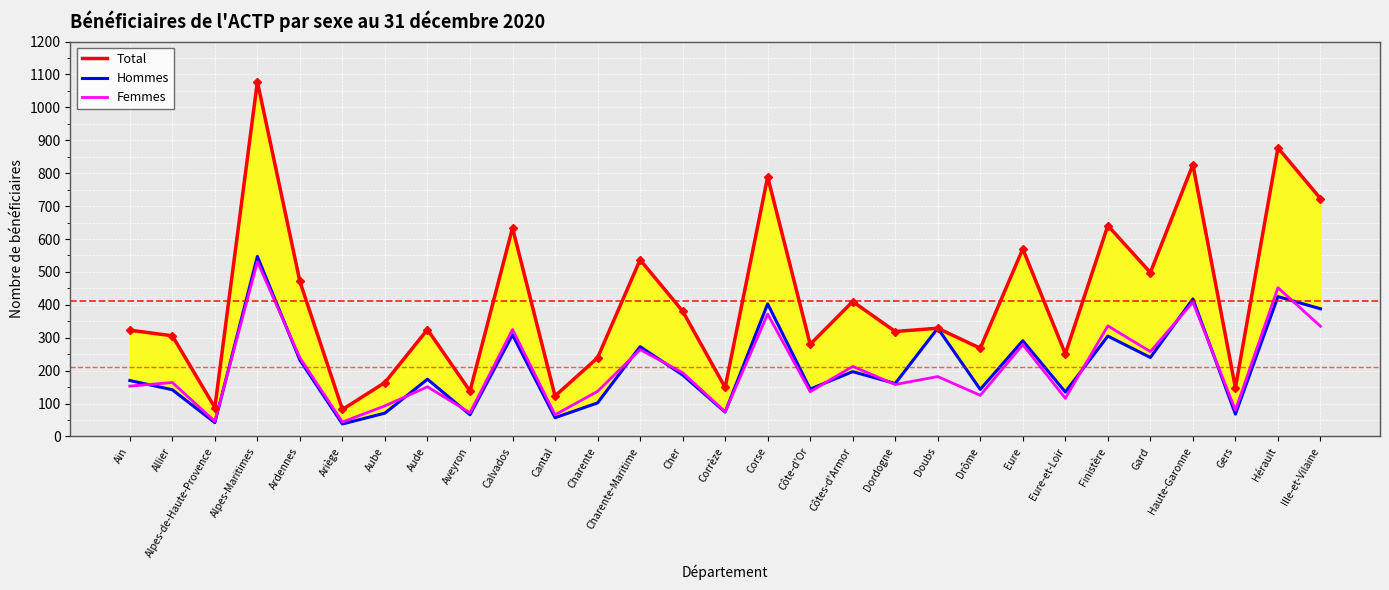

Reading right to left, extract all data points from this chart.

Total: 723	877	148	826	498	641	251	570	268	329	319	410	280	789	149	381	537	239	123	634	138	325	164	82	471	1078	88	306	323
Hommes: 388	425	68	418	240	305	135	291	143	329	161	197	144	403	74	187	273	102	57	309	66	174	71	38	232	547	42	142	170
Femmes: 335	452	80	408	258	336	116	279	125	182	158	213	136	372	75	194	264	137	66	325	72	151	93	44	239	531	46	164	153